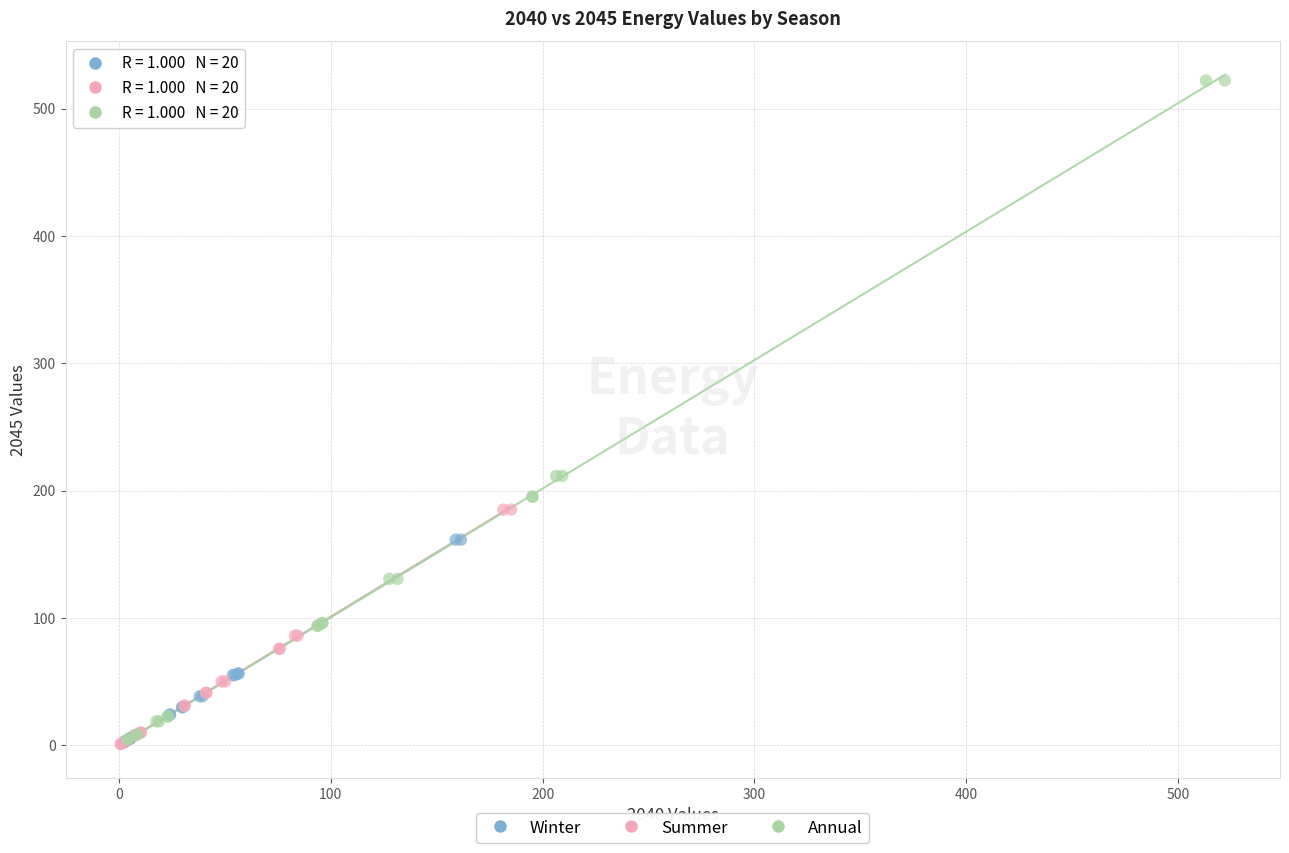

Which series reaches the maximum Y coordinate?

Annual